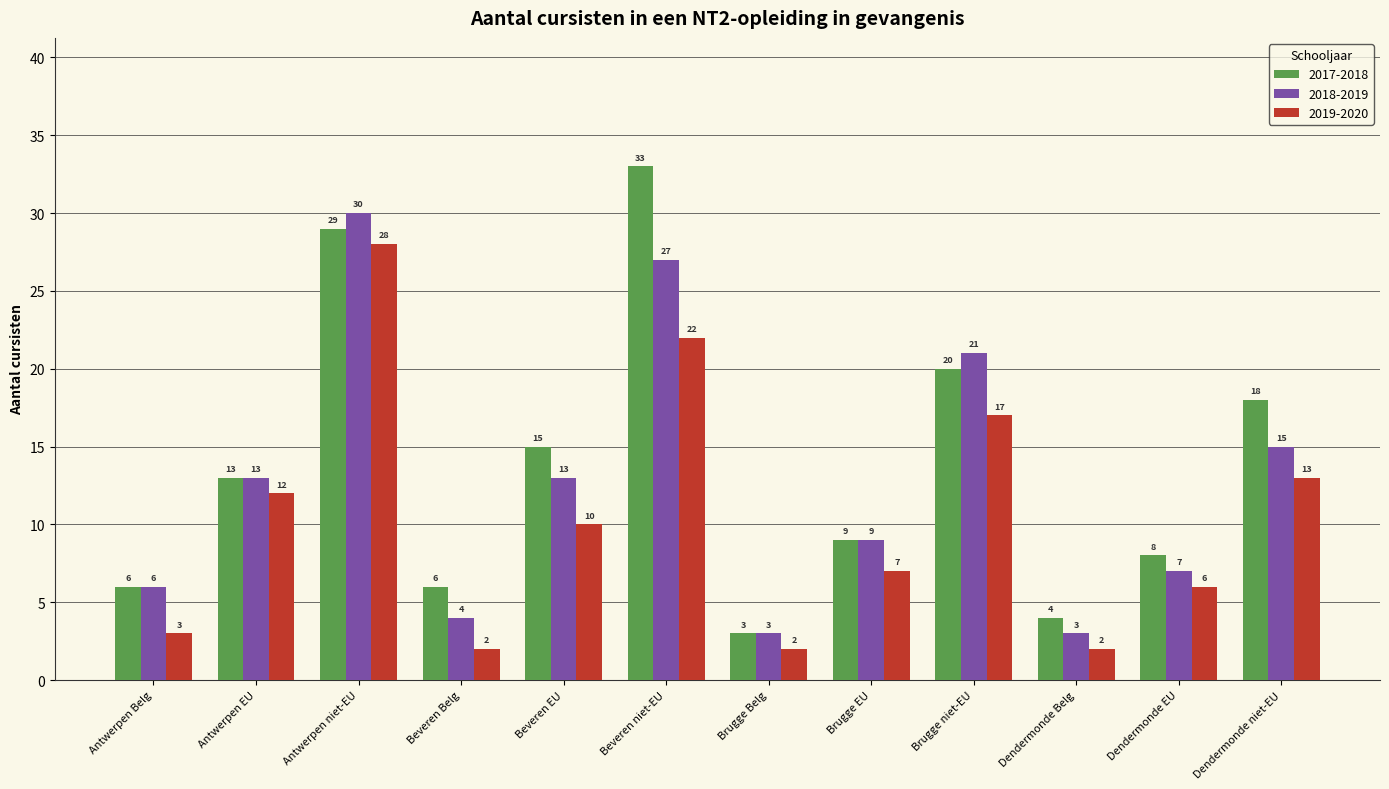

At how many categories does at least one series exceed 20?

3